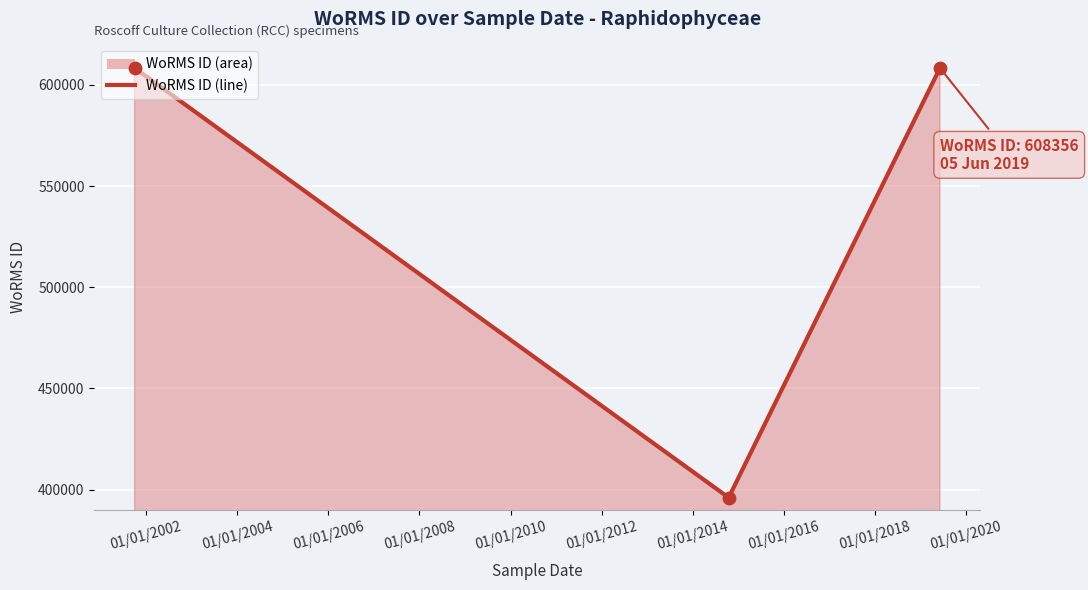

What is the difference between the maximum and minimum values?

212367